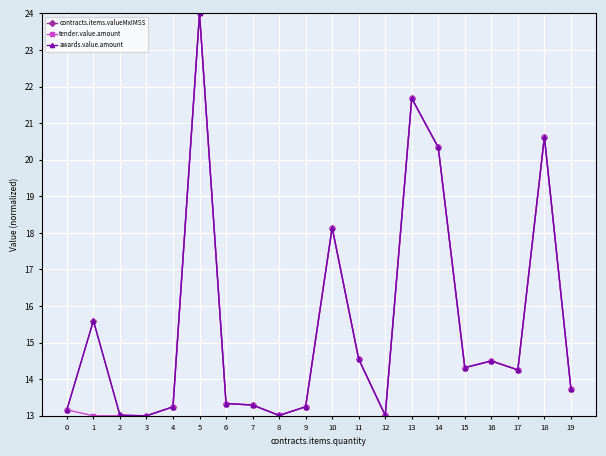

List the labels in order of tender.value.amount value, largest first.

5, 13, 18, 14, 10, 11, 16, 15, 17, 19, 6, 7, 9, 4, 0, 12, 8, 1, 2, 3